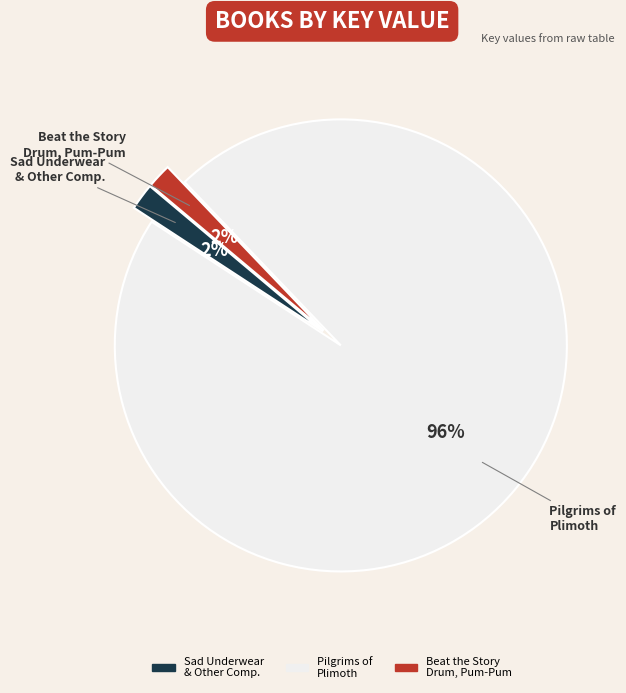

True or false: Beat the Story Drum, Pum-Pum accounts for 2% of the total.

True